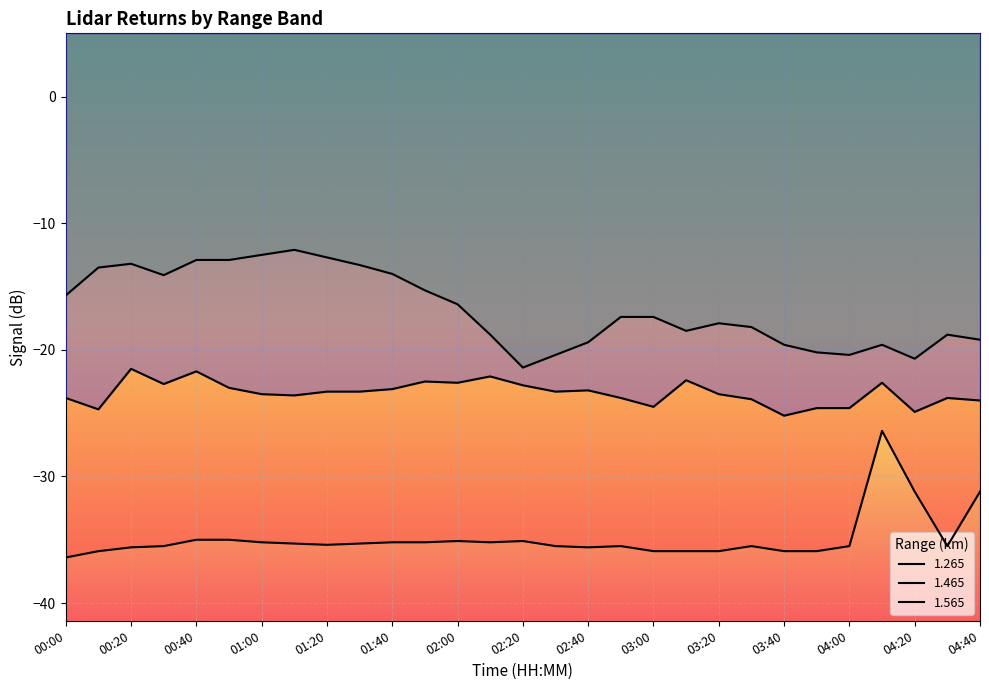

True or false: 1.265 and 1.465 intersect in this chart.

False